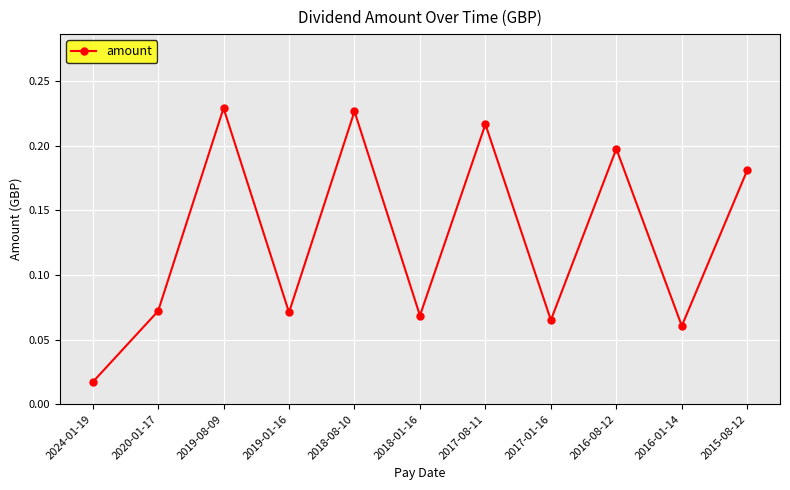

What is the change in value from 2019-08-09 to 2017-01-16?

-0.2